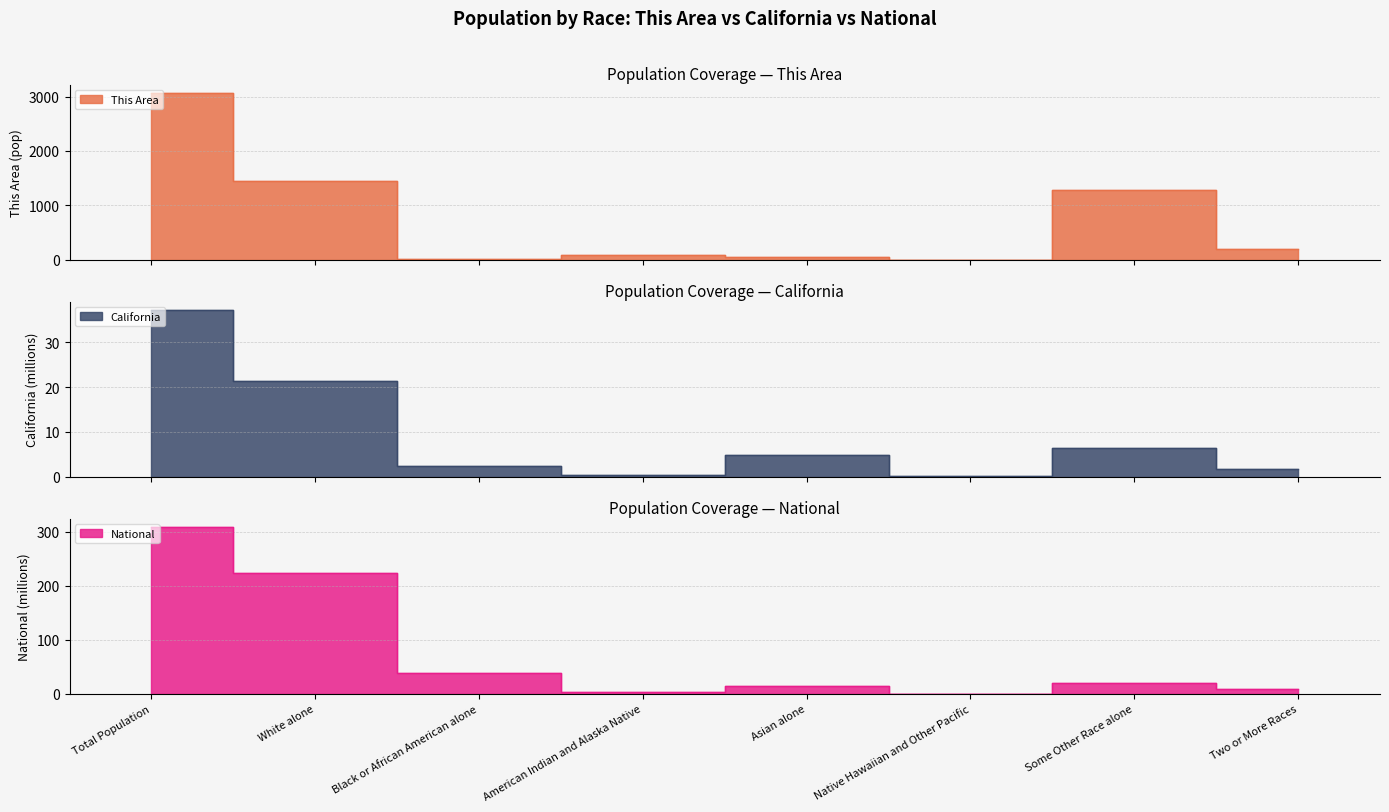

What is the average value of the California series?

9.3